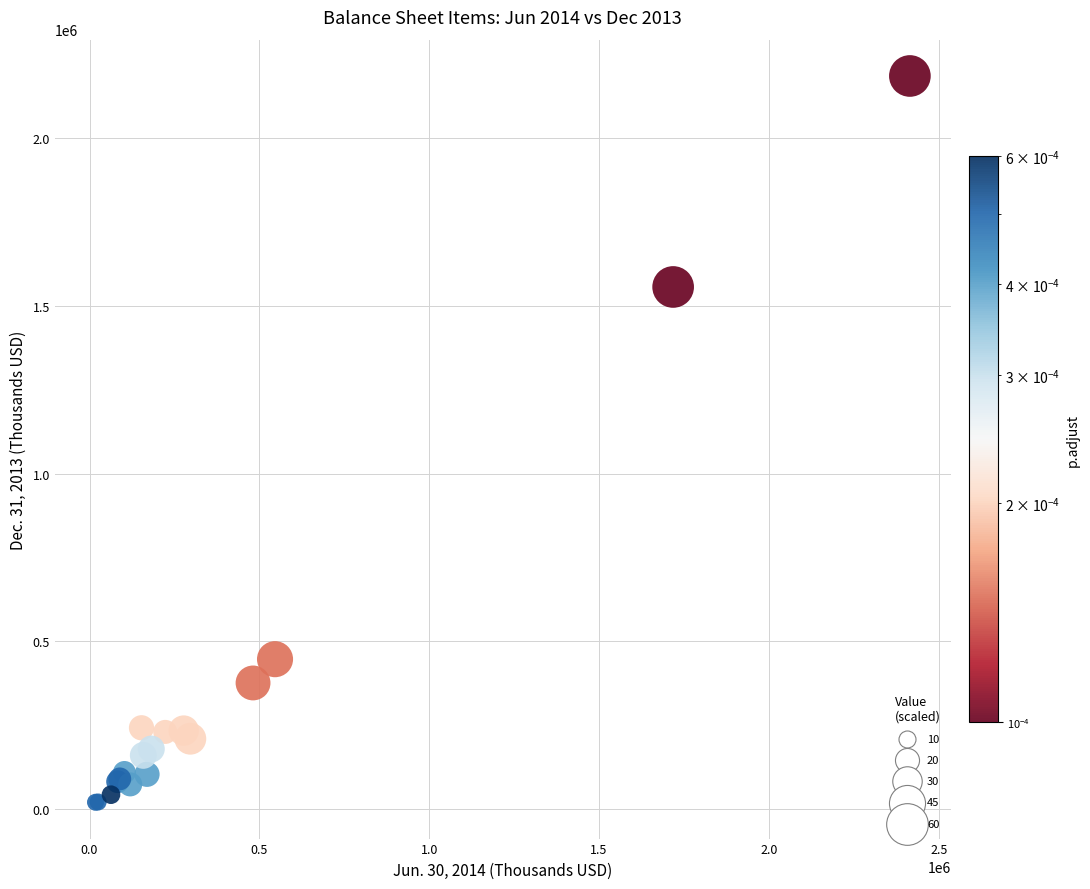

What Y value in the scatter plot is closest to 1102368?

1555350